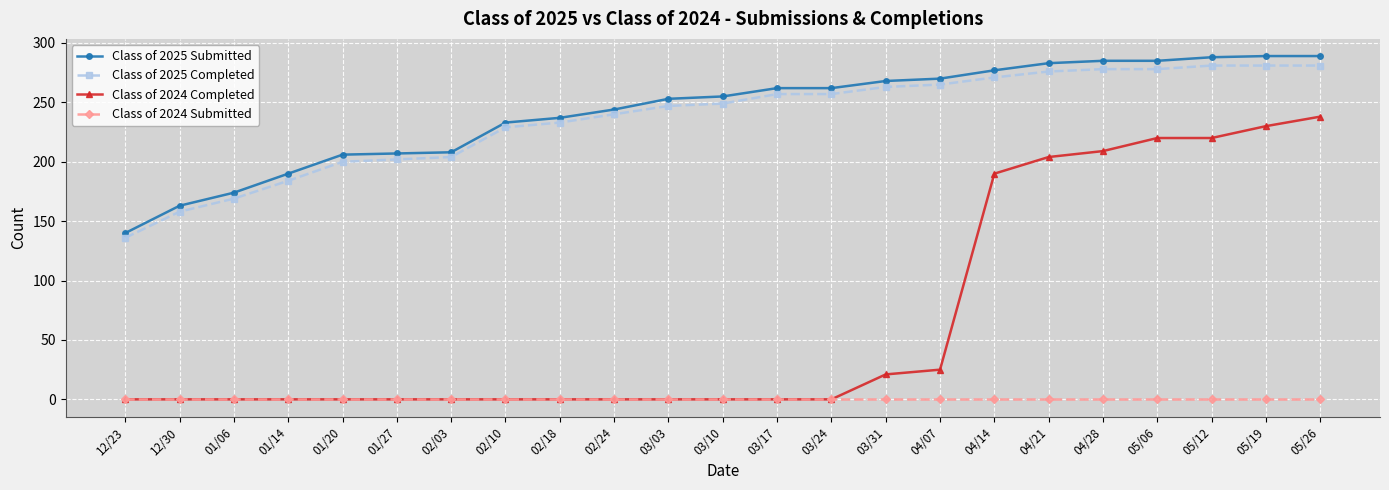

At how many categories does at least one series exceed 115?

23